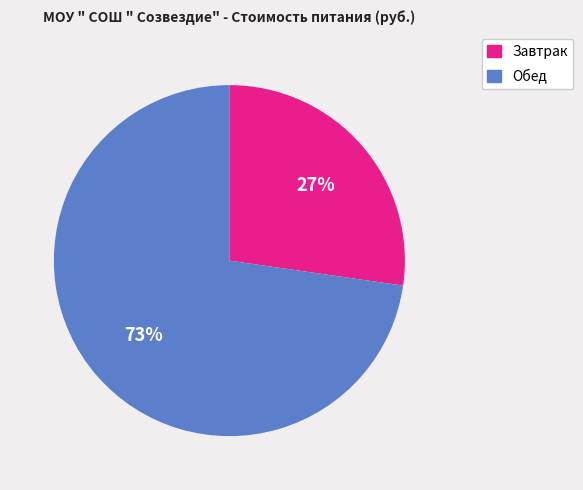

Is there a majority slice in this chart?

Yes